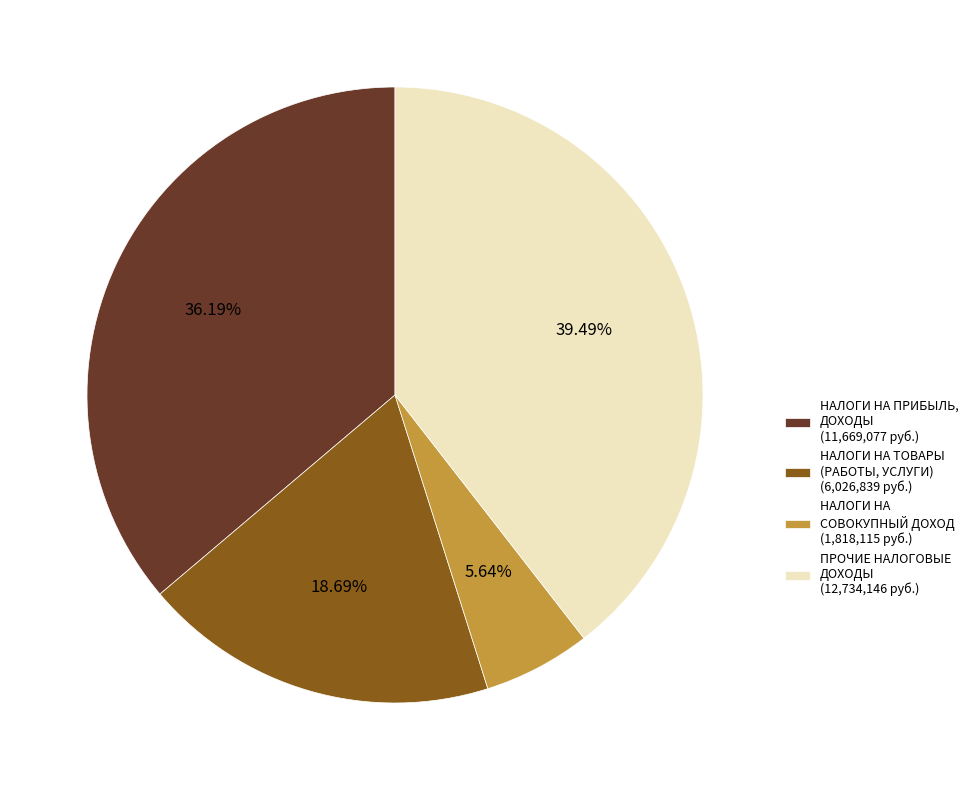

Between ПРОЧИЕ НАЛОГОВЫЕ ДОХОДЫ (12,734,146 руб.) and НАЛОГИ НА ПРИБЫЛЬ, ДОХОДЫ (11,669,077 руб.), which is larger?

ПРОЧИЕ НАЛОГОВЫЕ ДОХОДЫ (12,734,146 руб.)